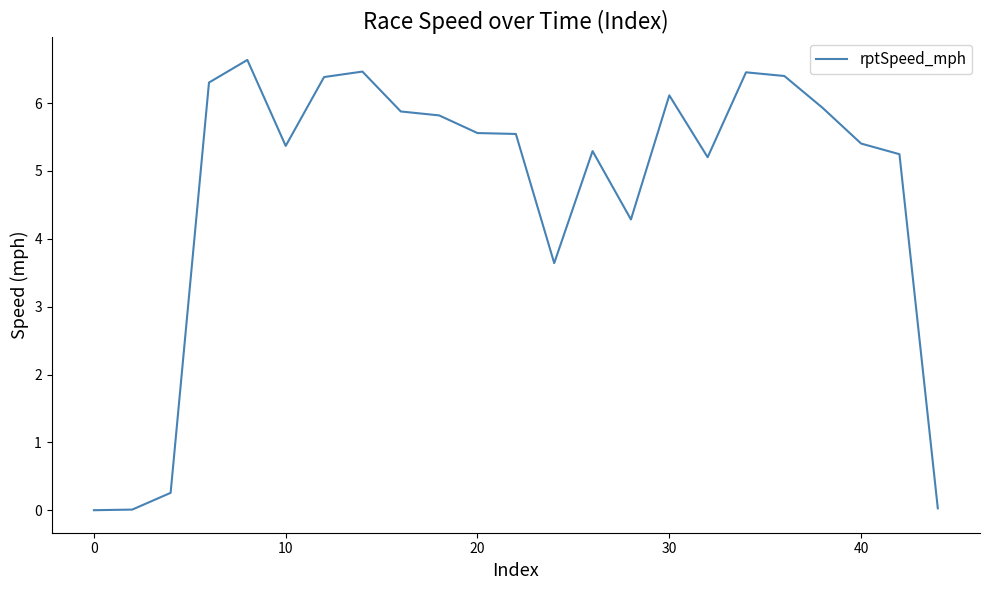

What is the maximum value shown in the chart?

6.6